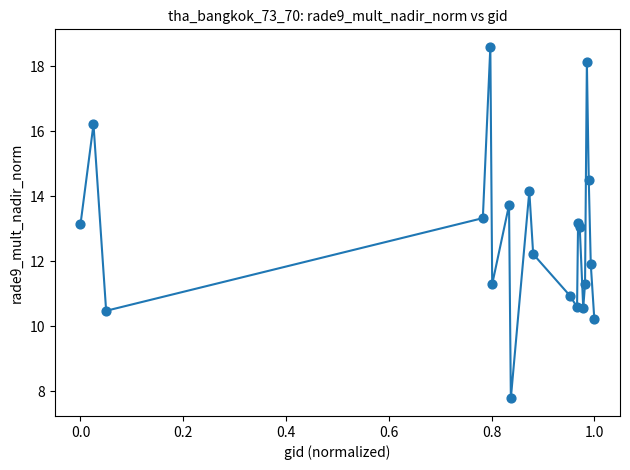

What is the maximum value shown in the chart?

18.6